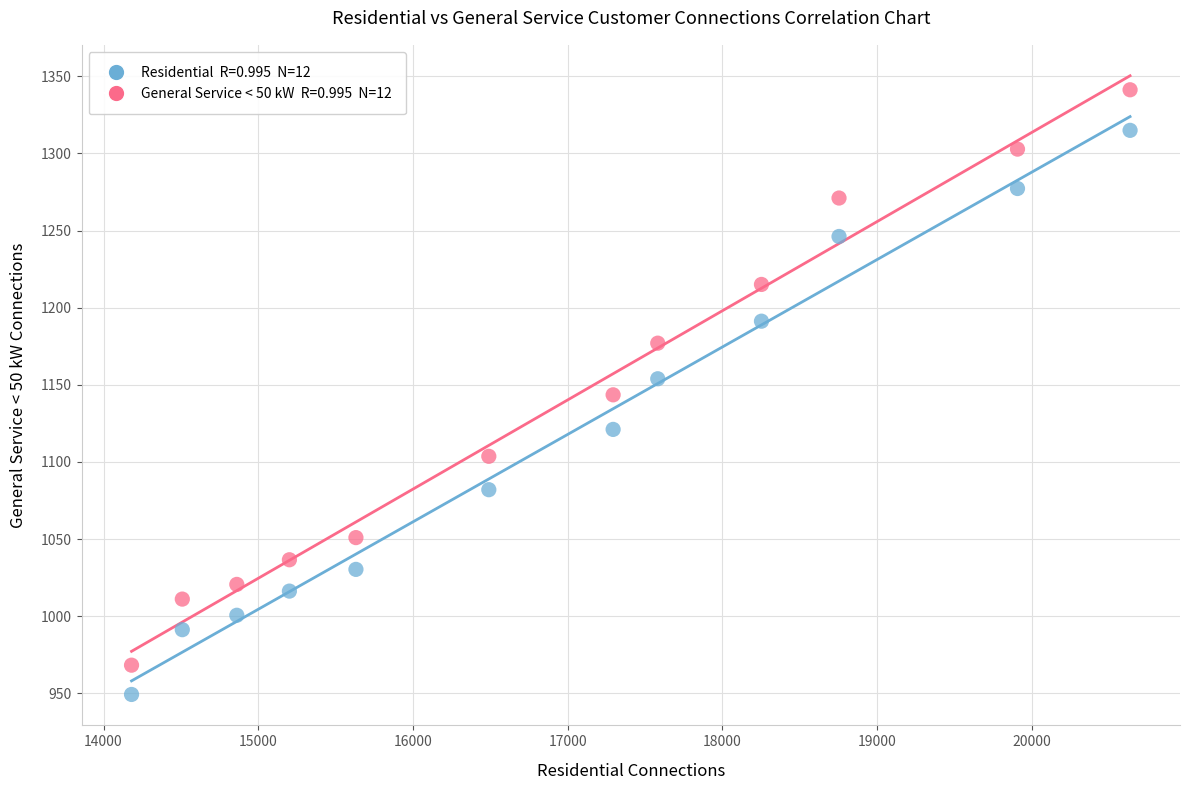

Across all data points, what is the range of X values (max minus min)?

6455.2